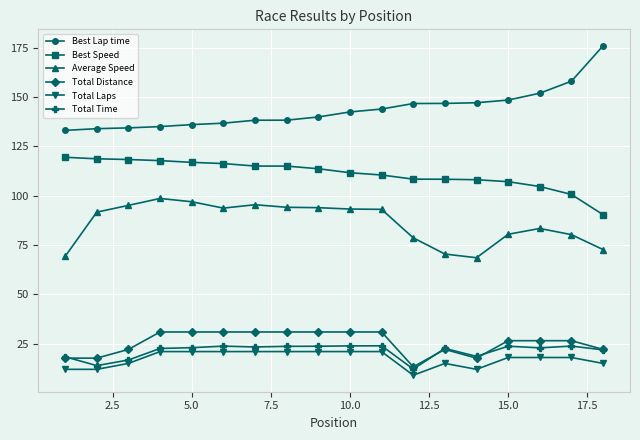

What is the minimum value shown in the chart?

9.0